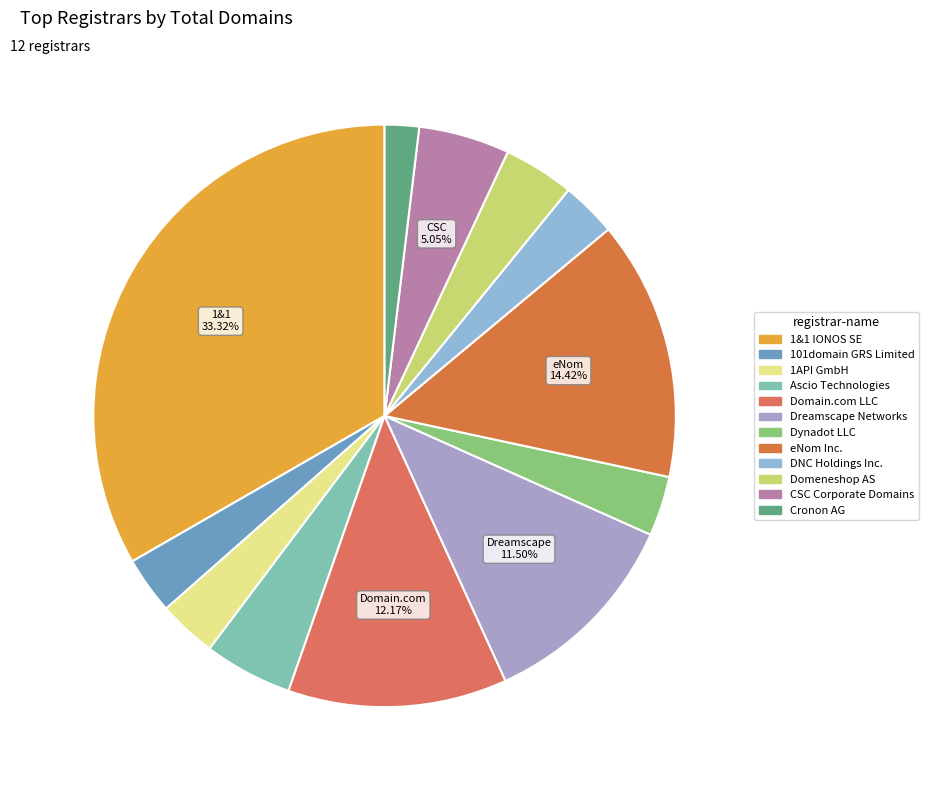

What percentage is the 1&1 IONOS SE slice, to the nearest percent?

33%